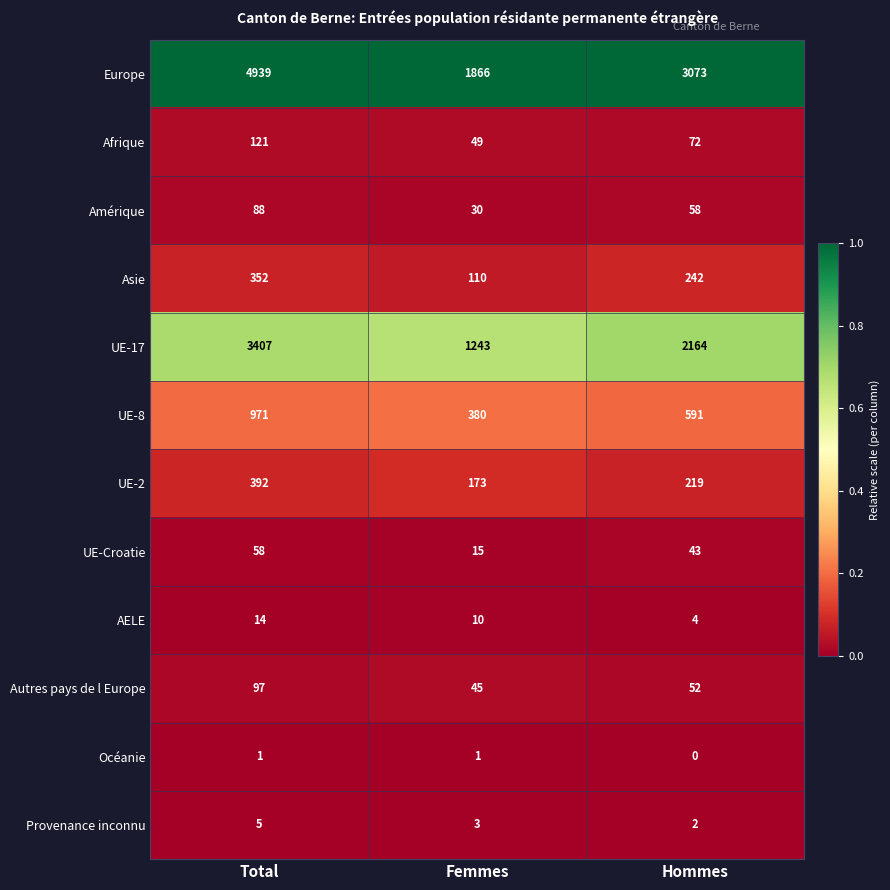

Which category has the lowest value across all series?

Hommes